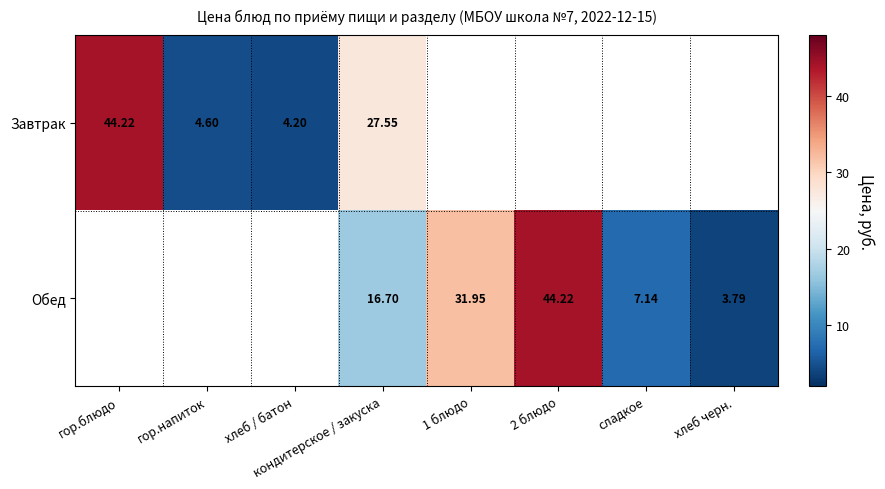

Rank the series at кондитерское / закуска from highest to lowest value.

Завтрак, Обед